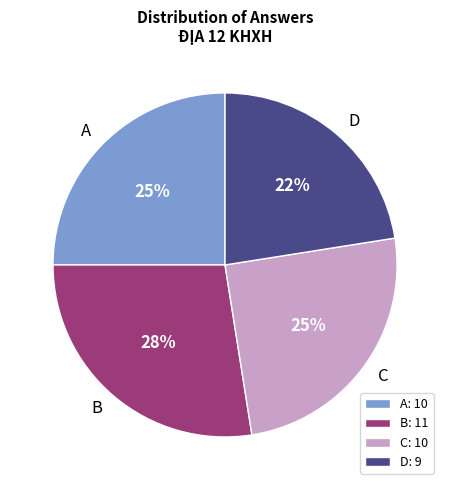

To the nearest percent, what percentage of the pie is A?

25%